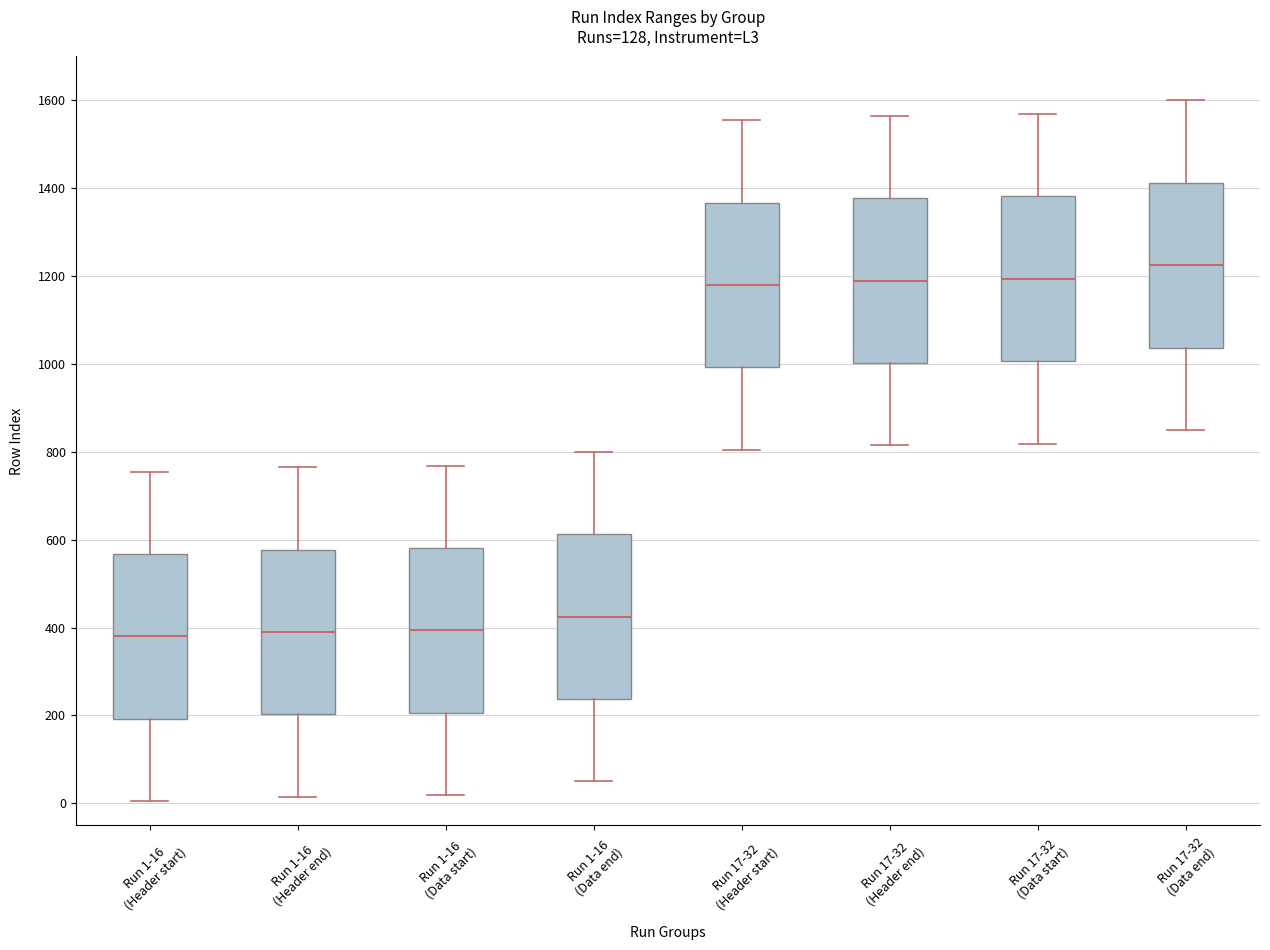

Reading left to right, transcribe this box plot: for each box, give where its median line is, the range the box spans, and where its two whiskers end, as read against the y-axis. The values are not printed on the chart, so give them approximately, as read against the axis.

Run 1-16 (Header start): median 380, box 200 to 560, whiskers 0 to 760
Run 1-16 (Header end): median 400, box 200 to 580, whiskers 20 to 760
Run 1-16 (Data start): median 400, box 200 to 580, whiskers 20 to 760
Run 1-16 (Data end): median 420, box 240 to 620, whiskers 60 to 800
Run 17-32 (Header start): median 1180, box 1000 to 1360, whiskers 800 to 1560
Run 17-32 (Header end): median 1200, box 1000 to 1380, whiskers 820 to 1560
Run 17-32 (Data start): median 1200, box 1000 to 1380, whiskers 820 to 1560
Run 17-32 (Data end): median 1220, box 1040 to 1420, whiskers 860 to 1600